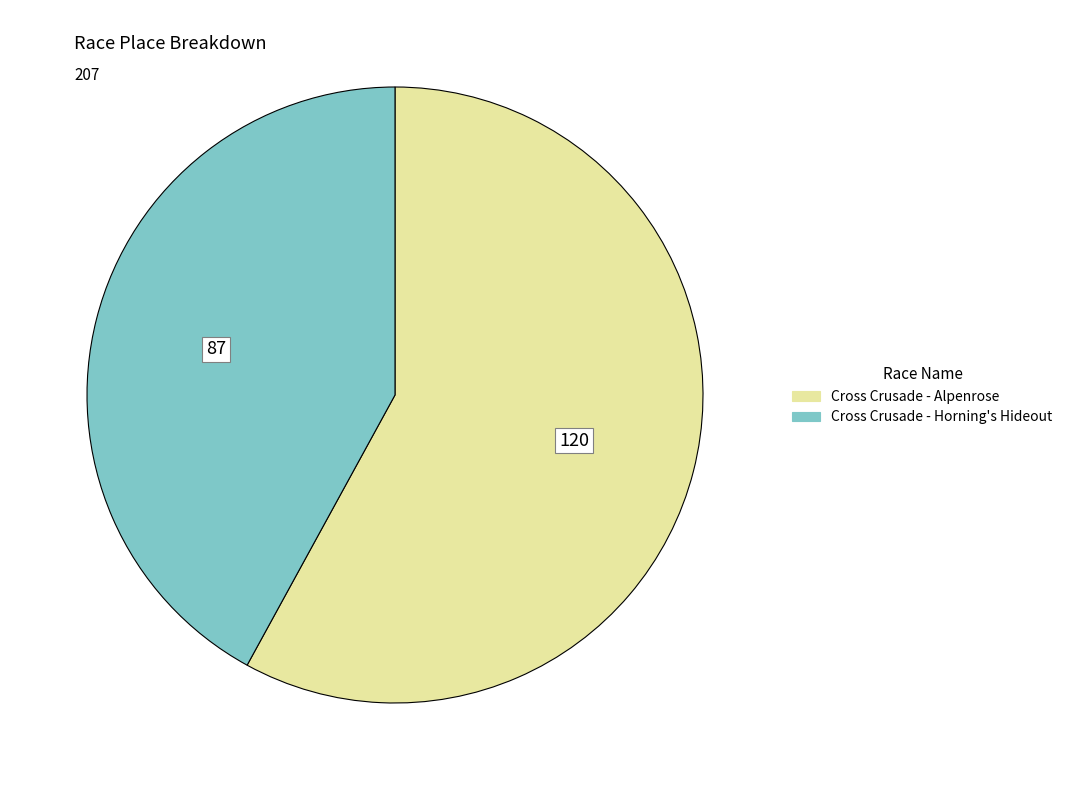

Which category has the smallest portion of the pie?

Cross Crusade - Horning's Hideout